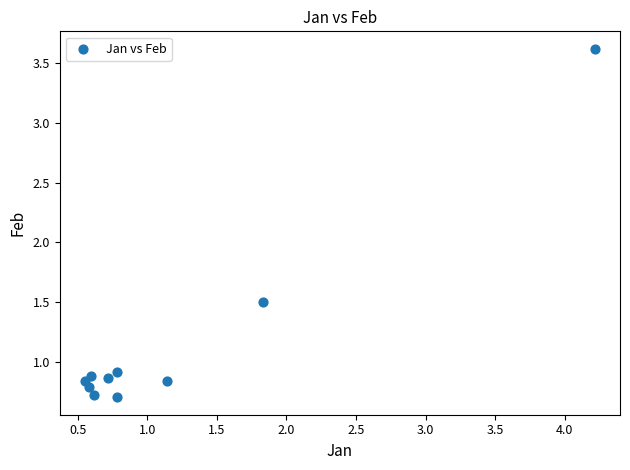

What is the average X value?

1.2